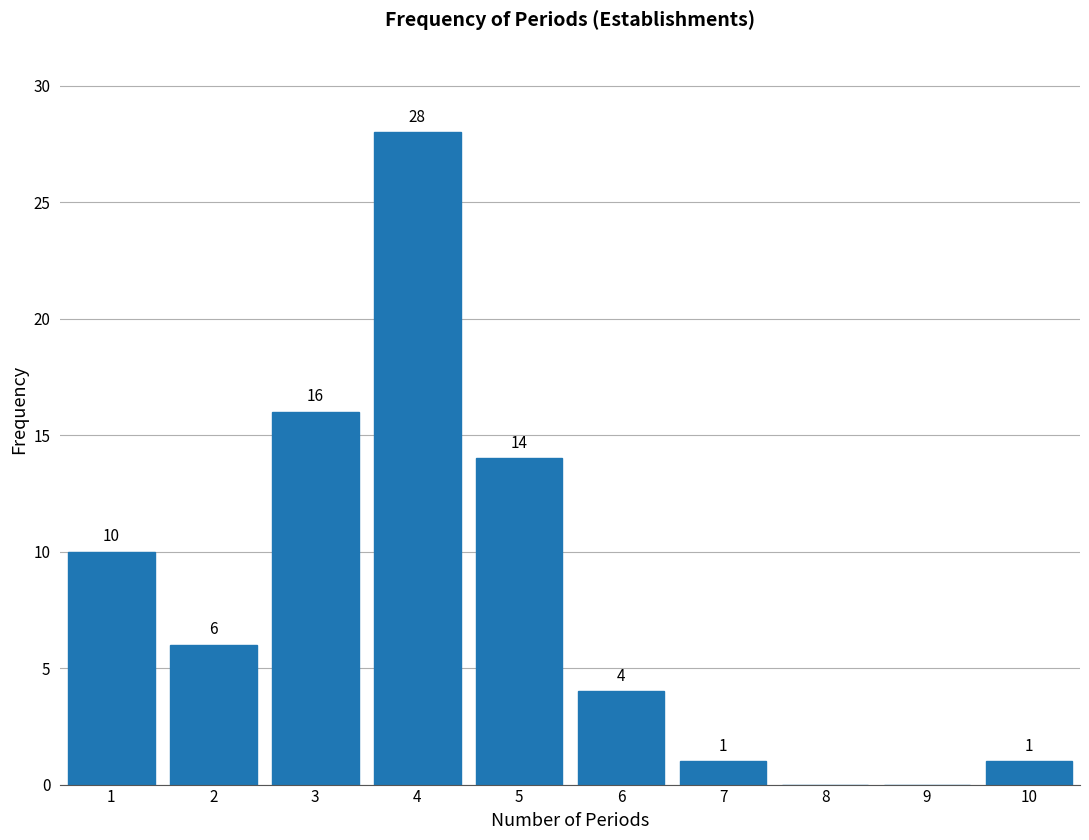

Over which range of the x-axis is the bar tallest?

3.5 to 4.5